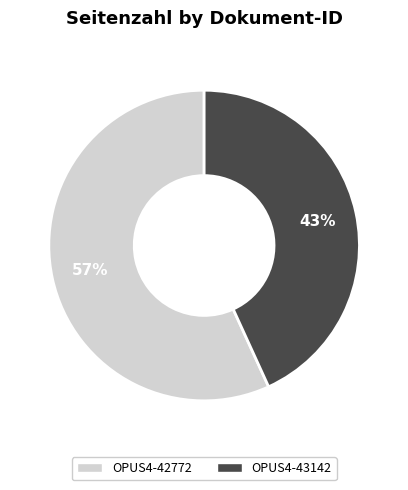

Count the number of slices in the pie.

2